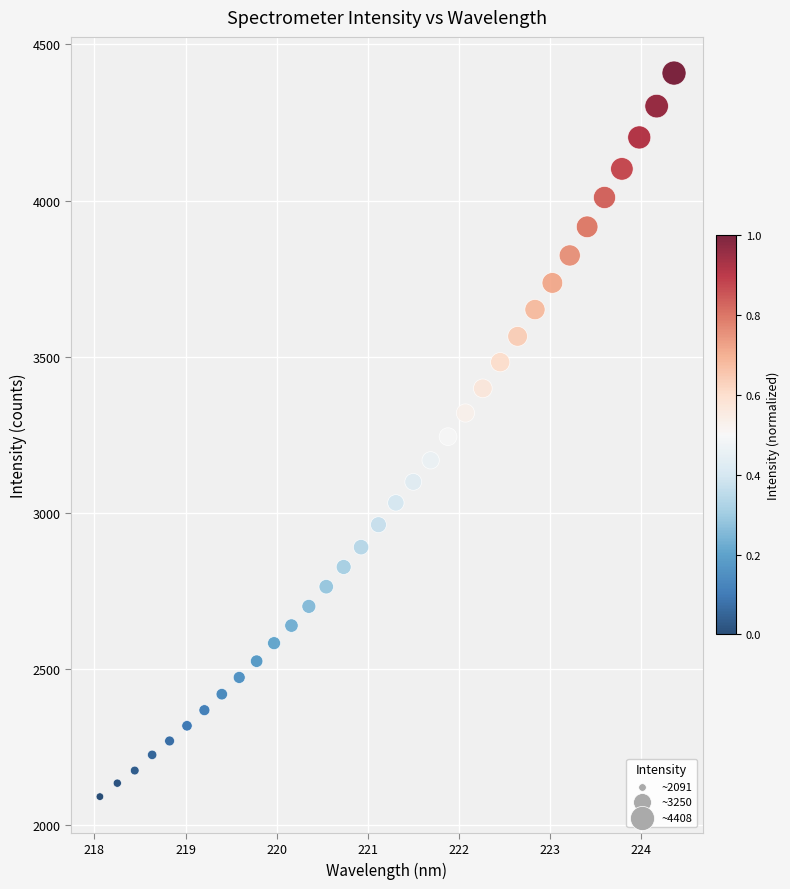

What is the range of Y values (max minus min)?

2317.1